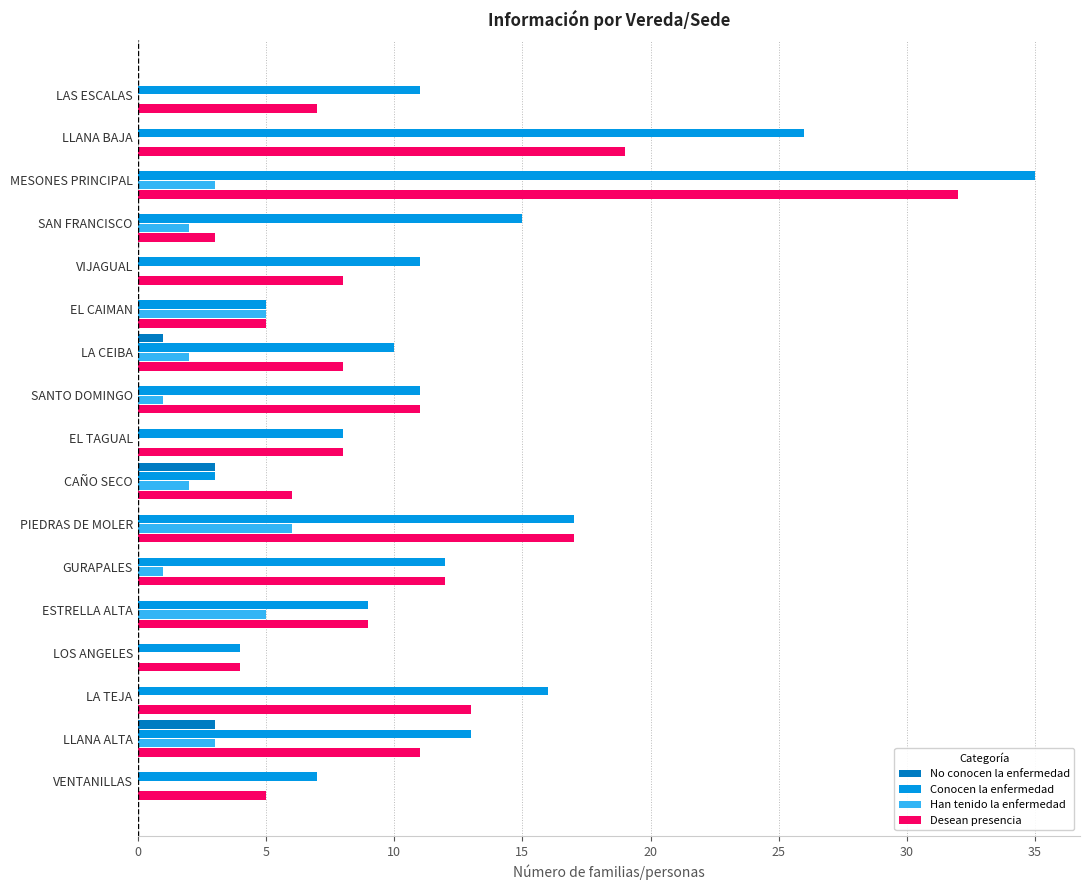

What is the sum of the Desean presencia values at LLANA BAJA and CAÑO SECO?

25